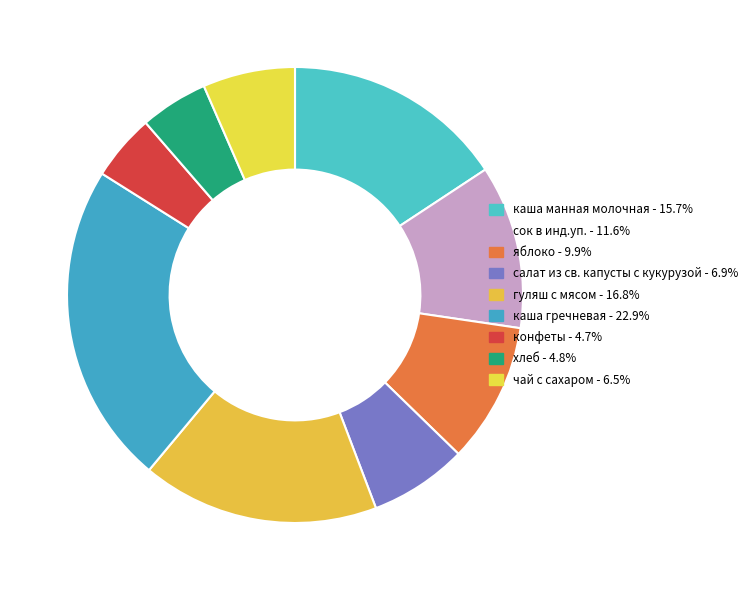

What is the smallest slice in the pie chart?

конфеты